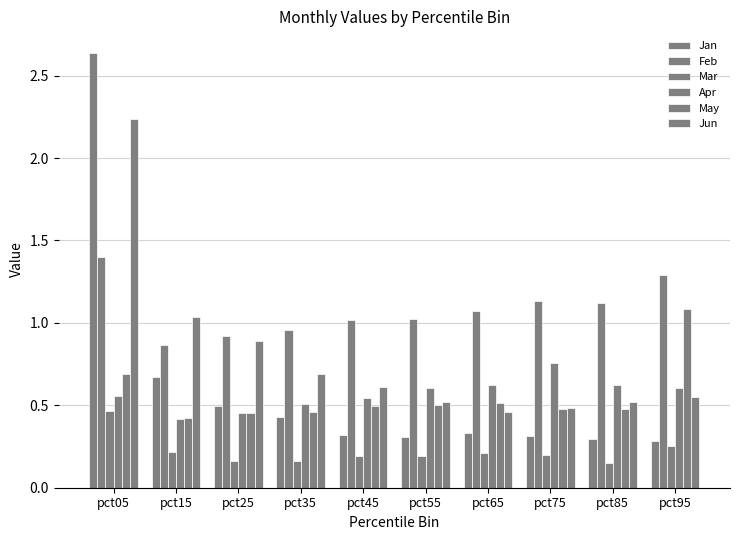

At how many categories does at least one series exceed 1?

8